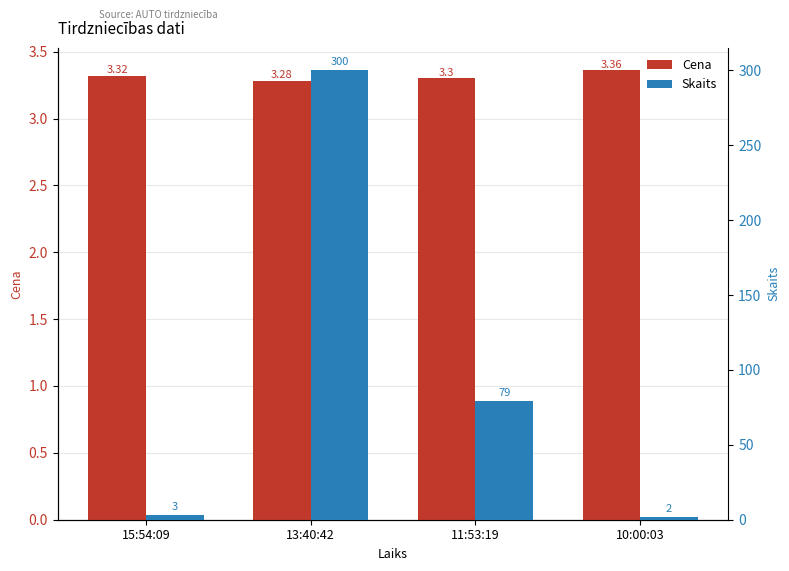

Reading right to left, extract all data points from this chart.

Cena: 10:00:03=3.4	11:53:19=3.3	13:40:42=3.3	15:54:09=3.3
Skaits: 10:00:03=2.0	11:53:19=79.0	13:40:42=300.0	15:54:09=3.0